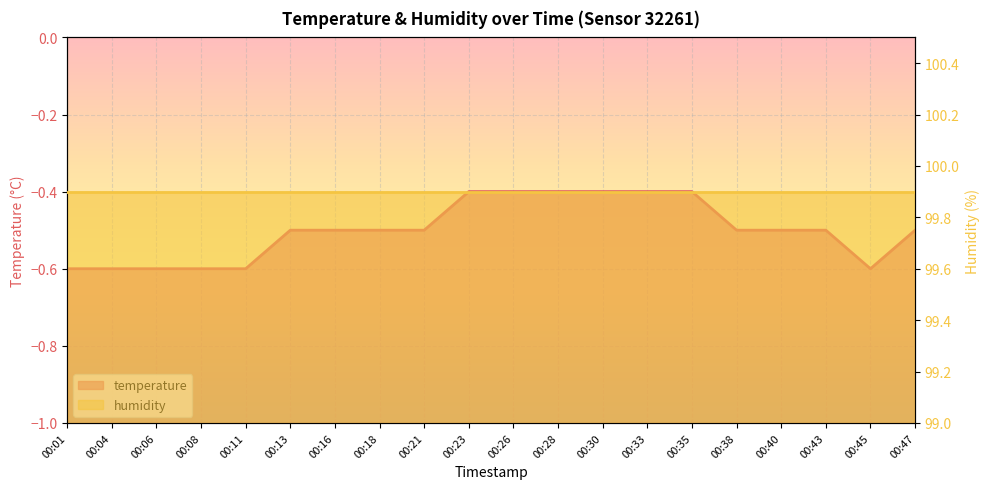

Which label corresponds to the smallest value in the chart?

00:01